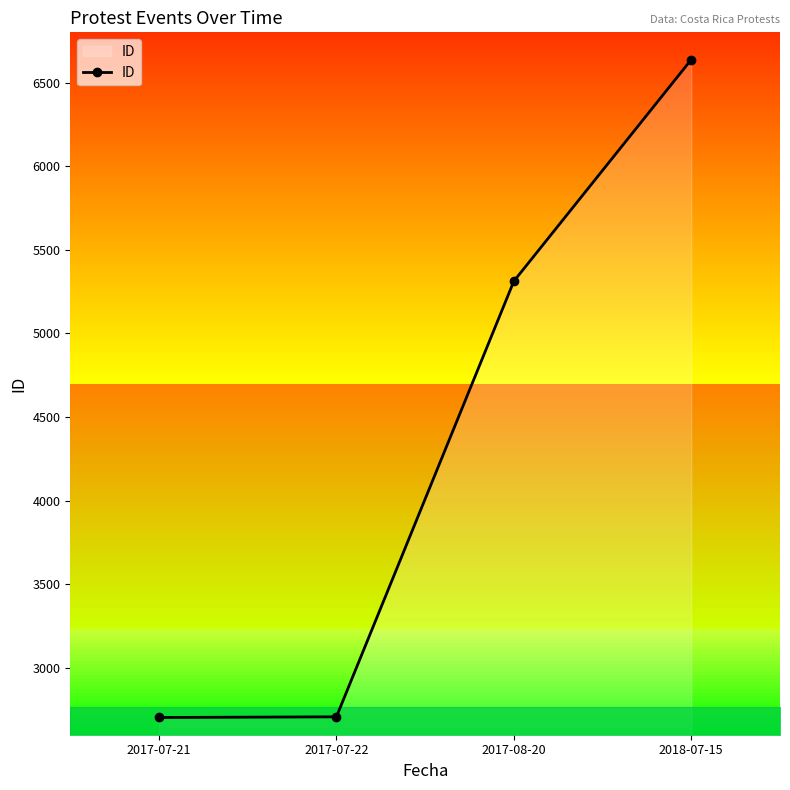

The chart shows a value of 8007 at 2017-08-20. True or false?

False